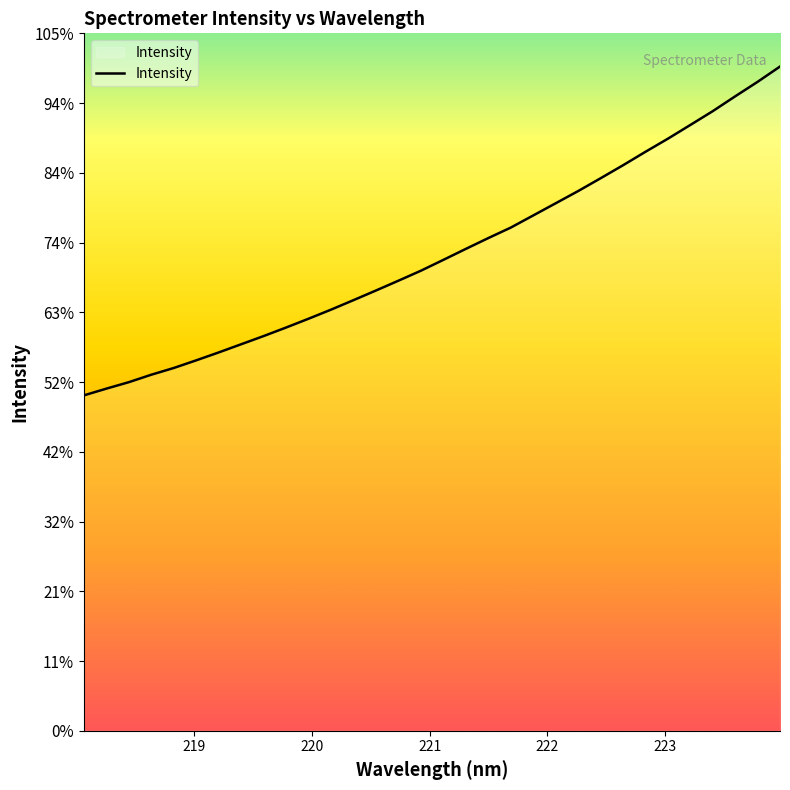

How many categories are shown in the chart?

32